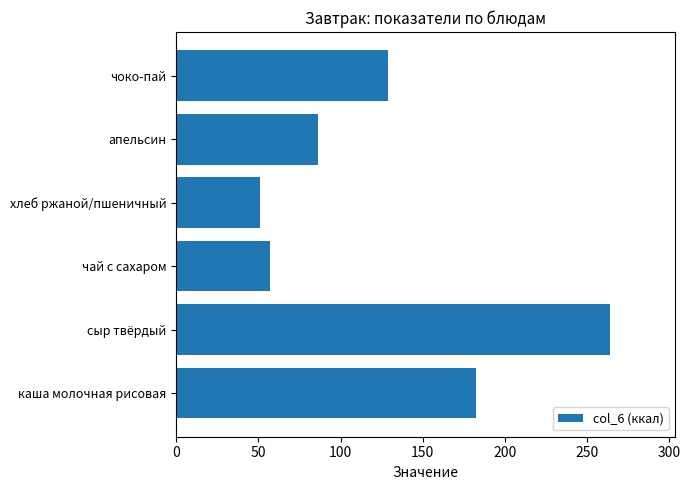

List the labels in order of value, smallest first.

хлеб ржаной/пшеничный, чай с сахаром, апельсин, чоко-пай, каша молочная рисовая, сыр твёрдый